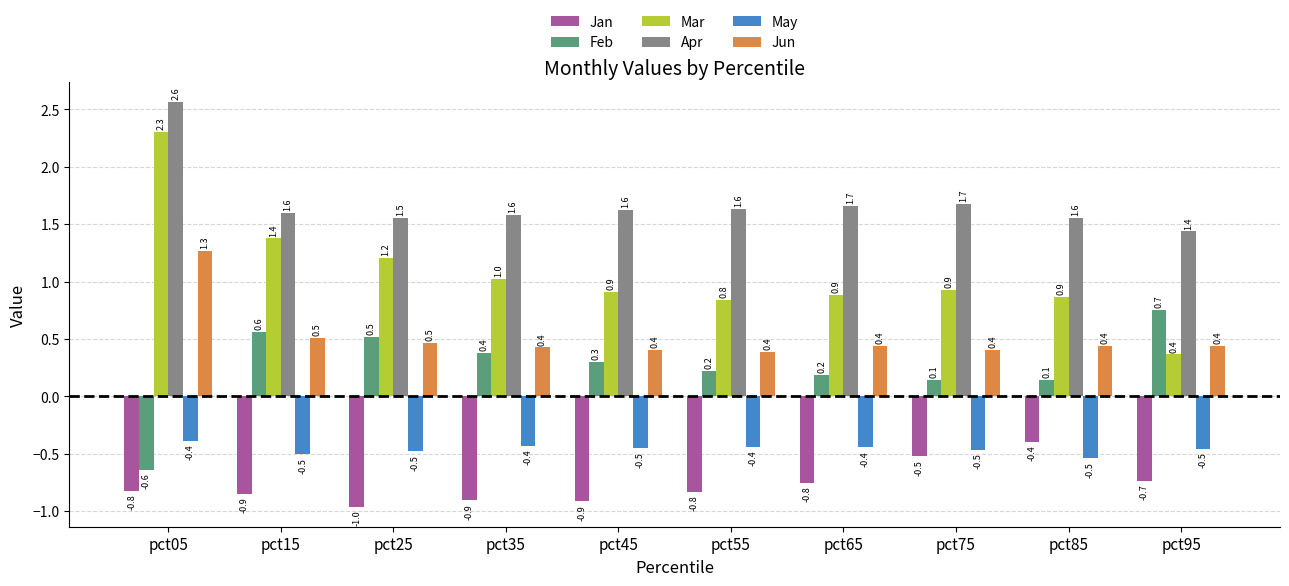

Count the number of data series in this chart.

6